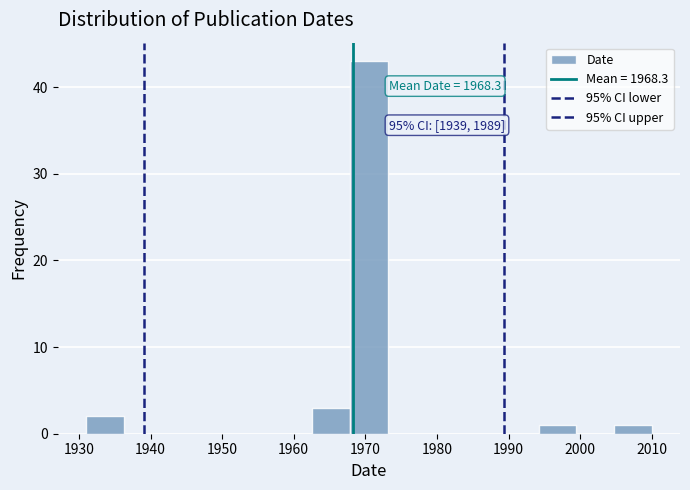

Over which range of the x-axis is the bar tallest?

1968 to 1973